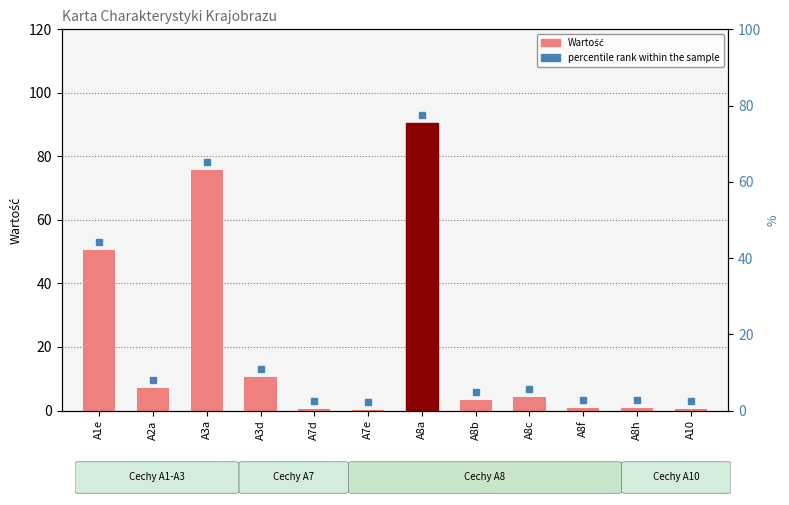

Reading right to left, list all the values displayed in this chart.

A10=0.6	A8h=0.7	A8f=0.7	A8c=4.4	A8b=3.3	A8a=90.5	A7e=0.1	A7d=0.6	A3d=10.7	A3a=75.6	A2a=7.0	A1e=50.6